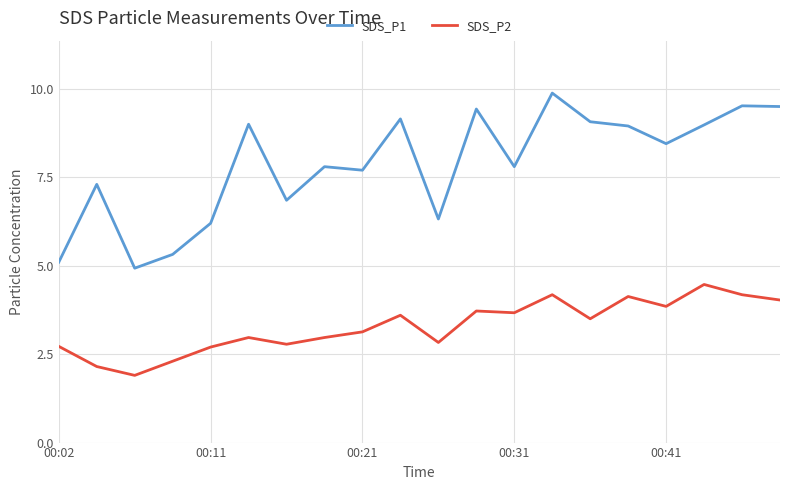

True or false: SDS_P1 and SDS_P2 cross at least once.

False